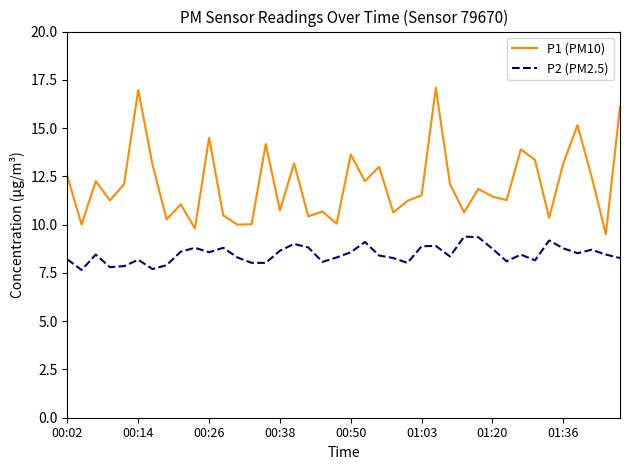

True or false: P1 (PM10) and P2 (PM2.5) cross at least once.

False